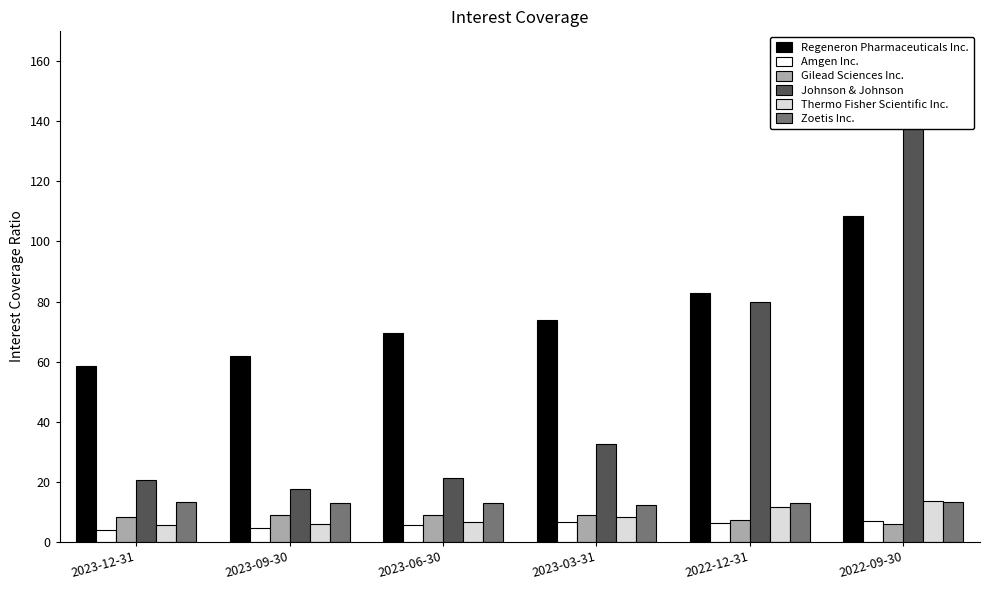

What are all the series names shown in the legend?

Regeneron Pharmaceuticals Inc., Amgen Inc., Gilead Sciences Inc., Johnson & Johnson, Thermo Fisher Scientific Inc., Zoetis Inc.